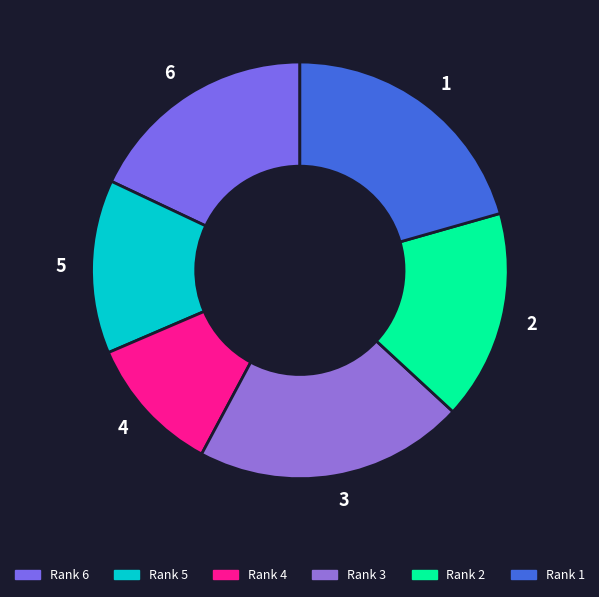

Is it true that 4 is 11% of the pie?

True